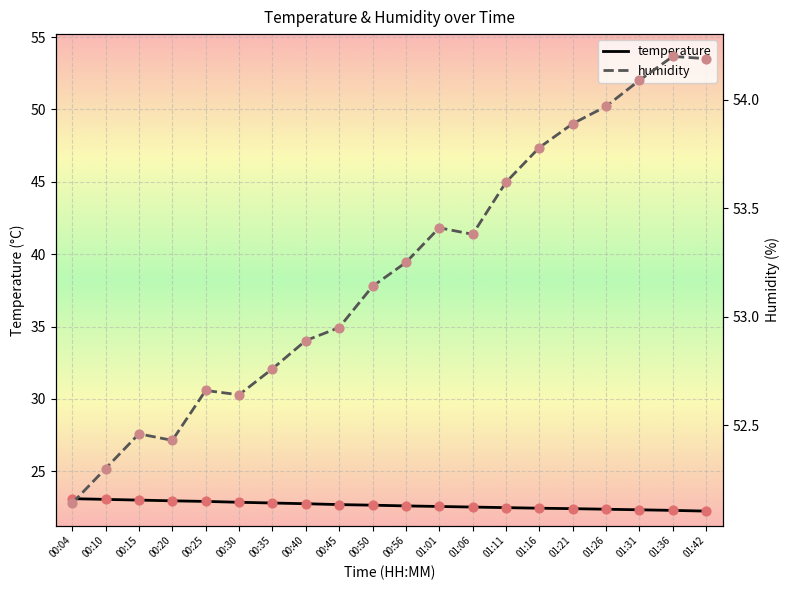

Which series contains the highest Y value?

humidity